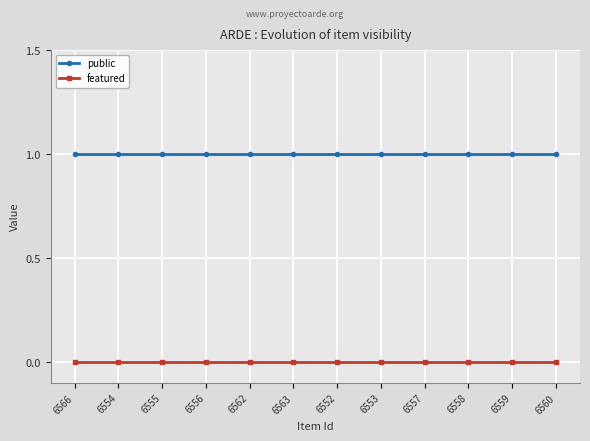

How many lines are shown in the chart?

2